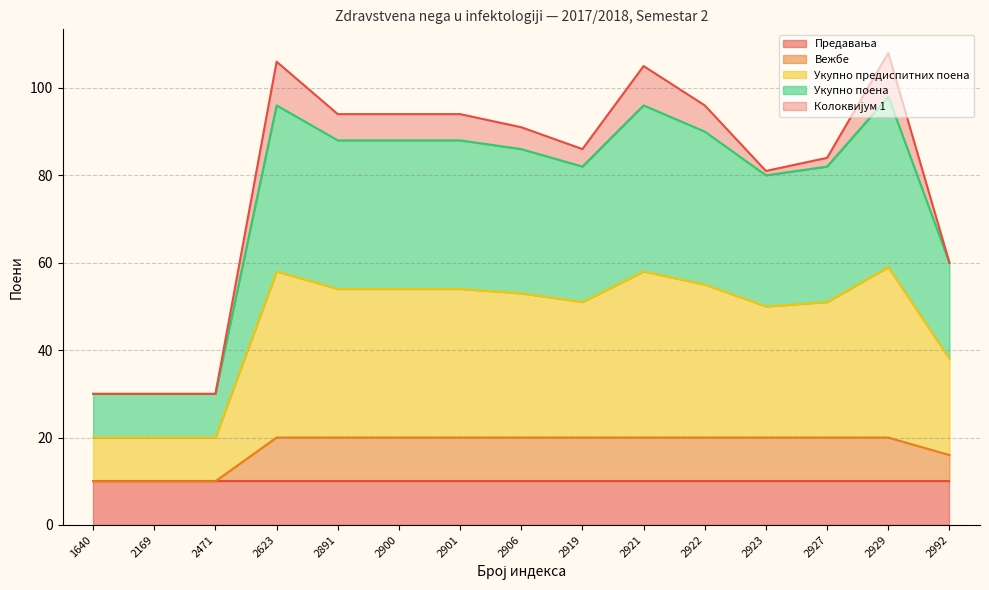

How many Вежбе values are between 16 and 20?

12